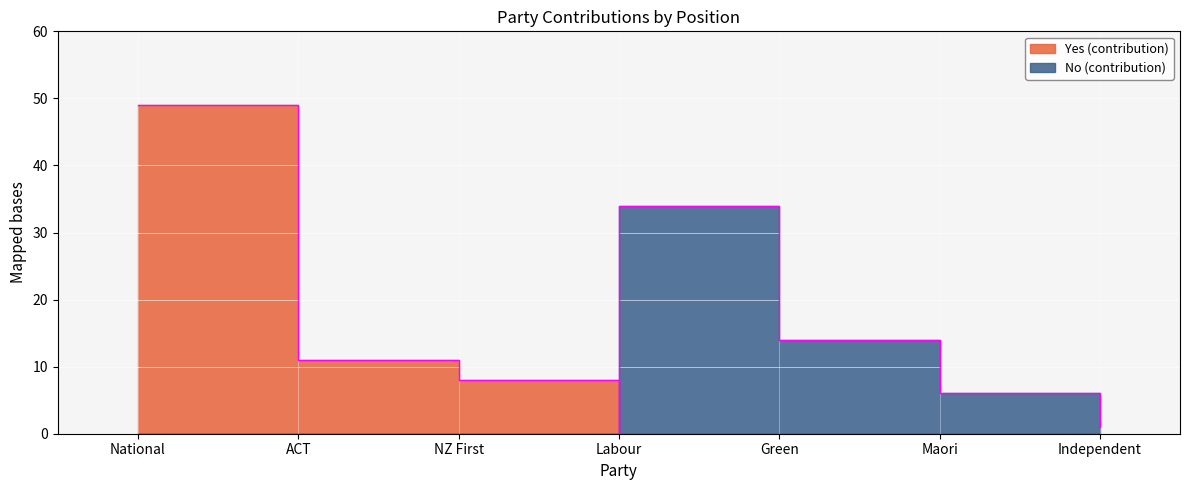

How many lines are shown in the chart?

2